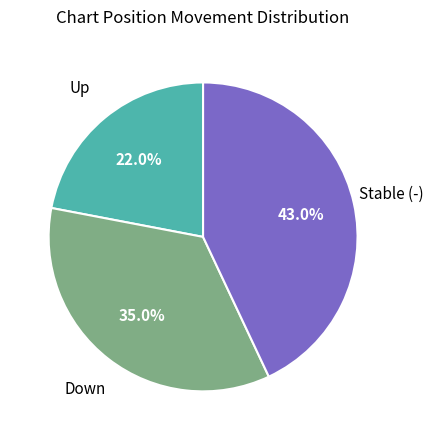

Does any single category account for the majority?

No